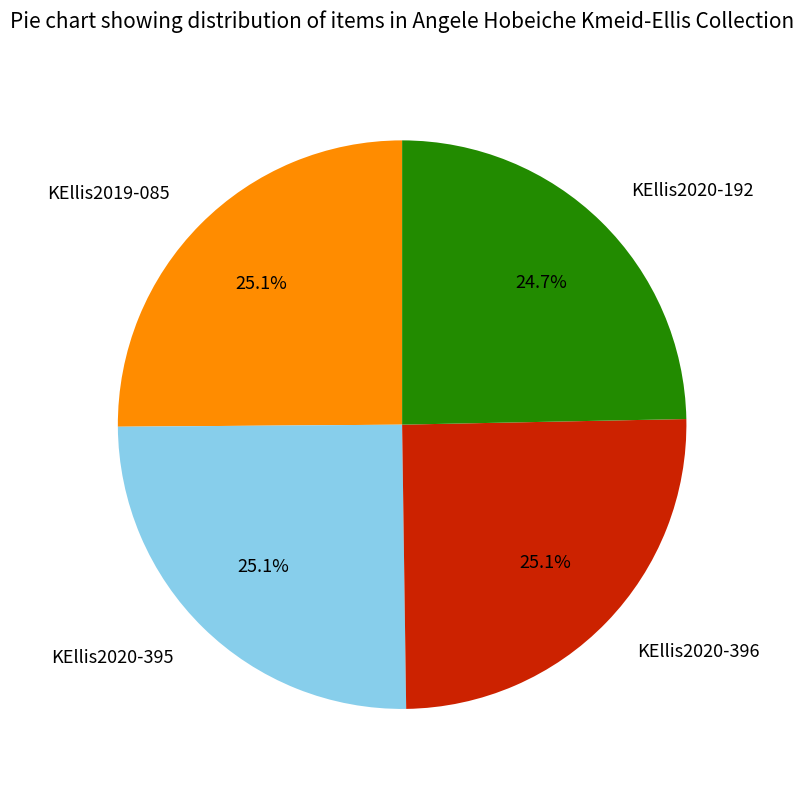

Combined, what portion of the pie is KEllis2020-192 and KEllis2019-085?

49.8%